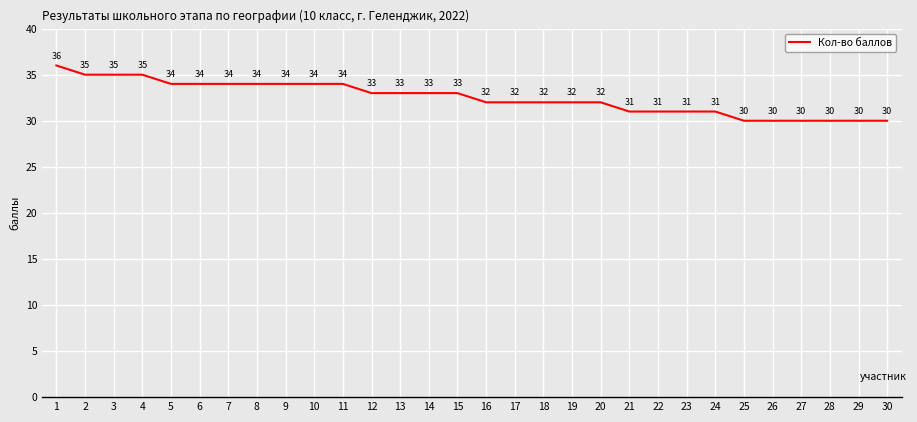

What is the sum of all values?

975